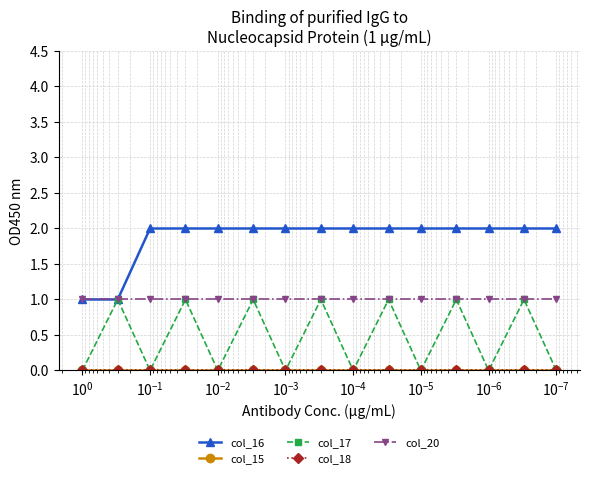

What is the average value of the col_20 series?

1